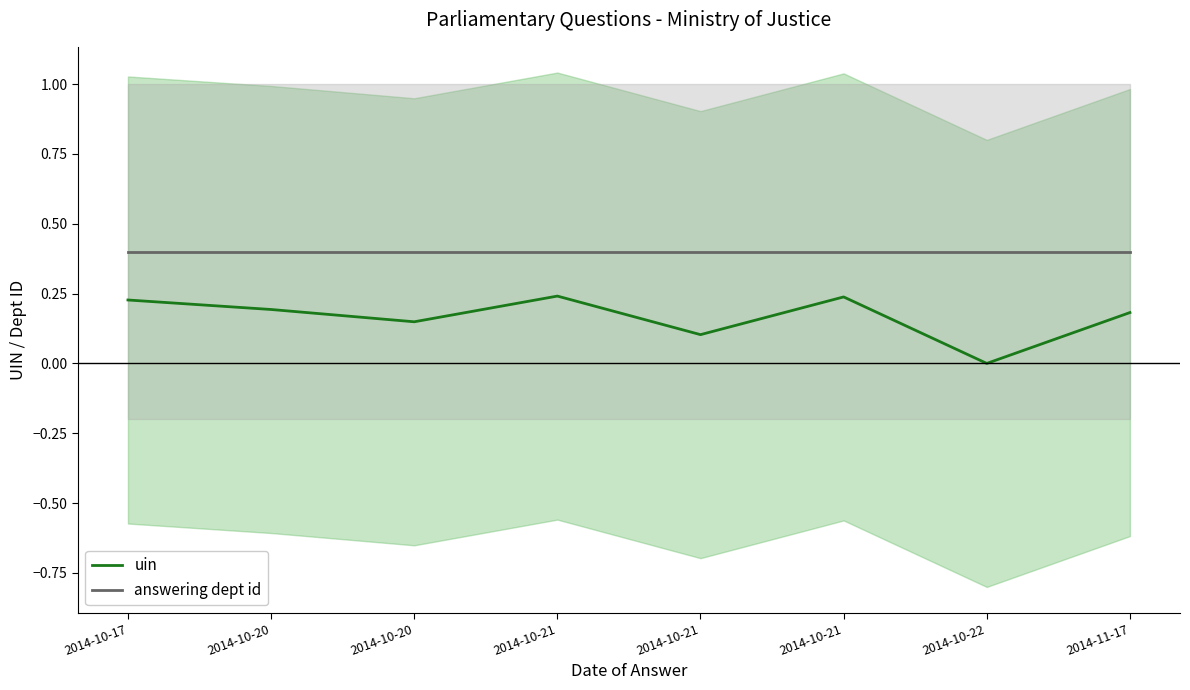

True or false: answering dept id and uin cross at least once.

False